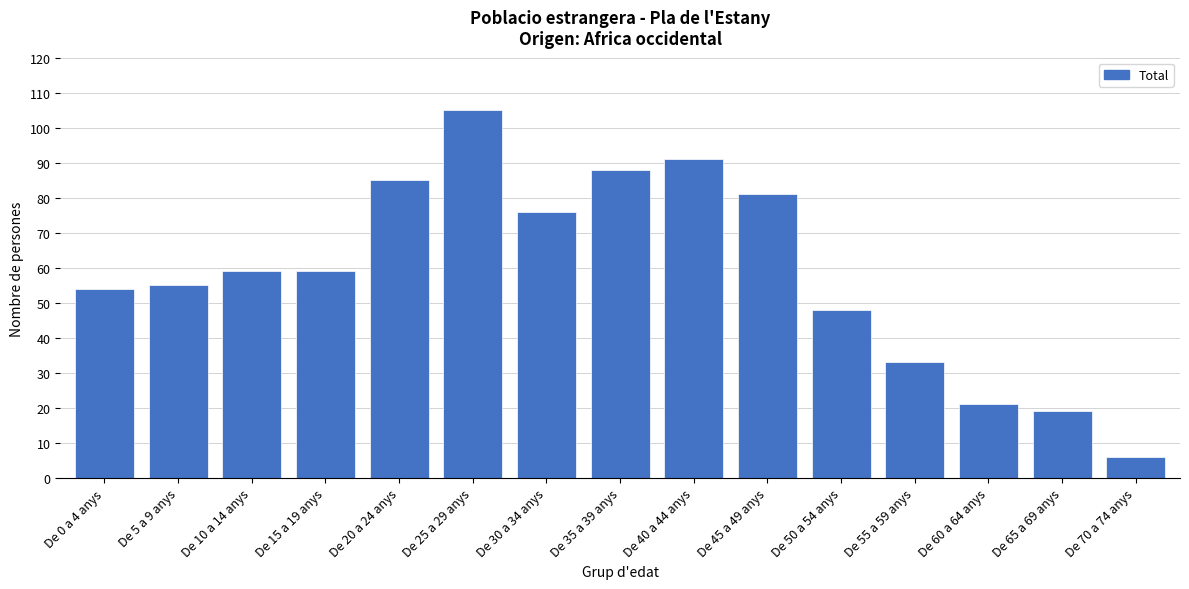

Reading left to right, transcribe all the data shown in this chart.

54	55	59	59	85	105	76	88	91	81	48	33	21	19	6